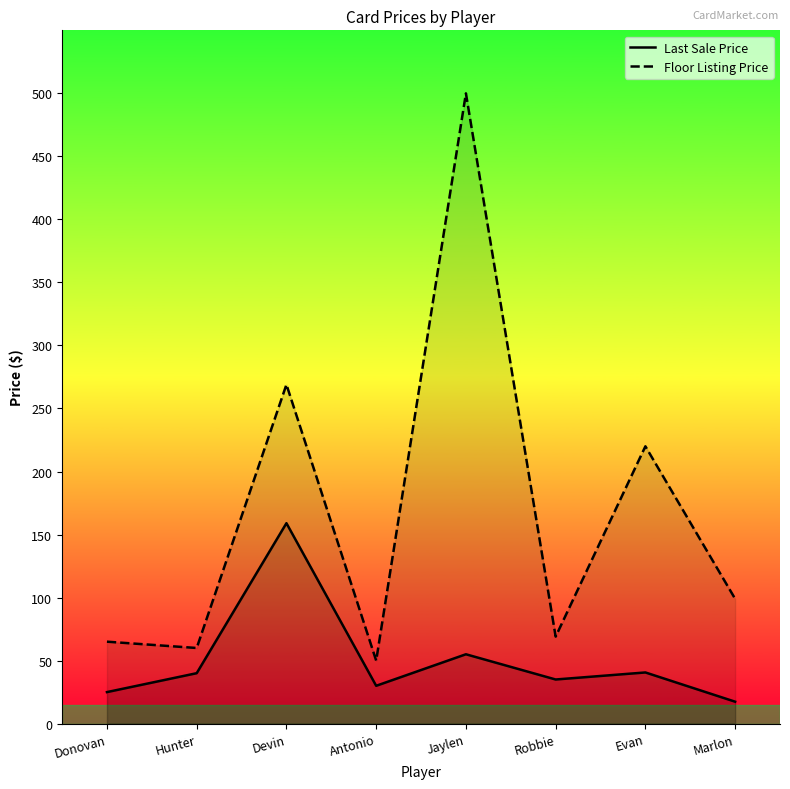

Which series has the widest spread of values?

Floor Listing Price